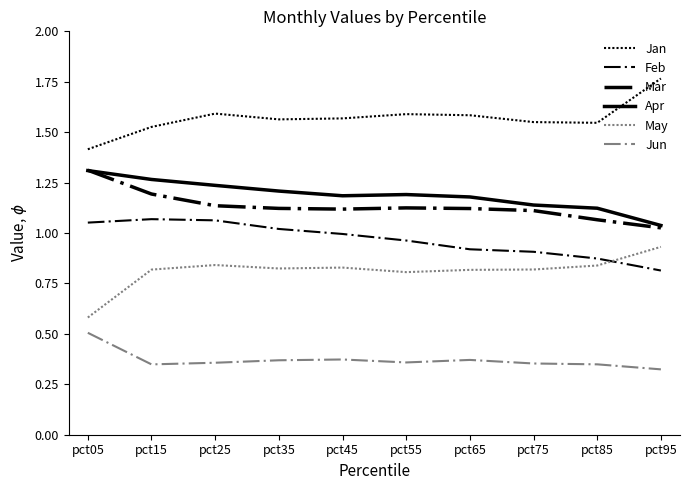

The Jan series shows 1.6 at pct75. True or false?

True